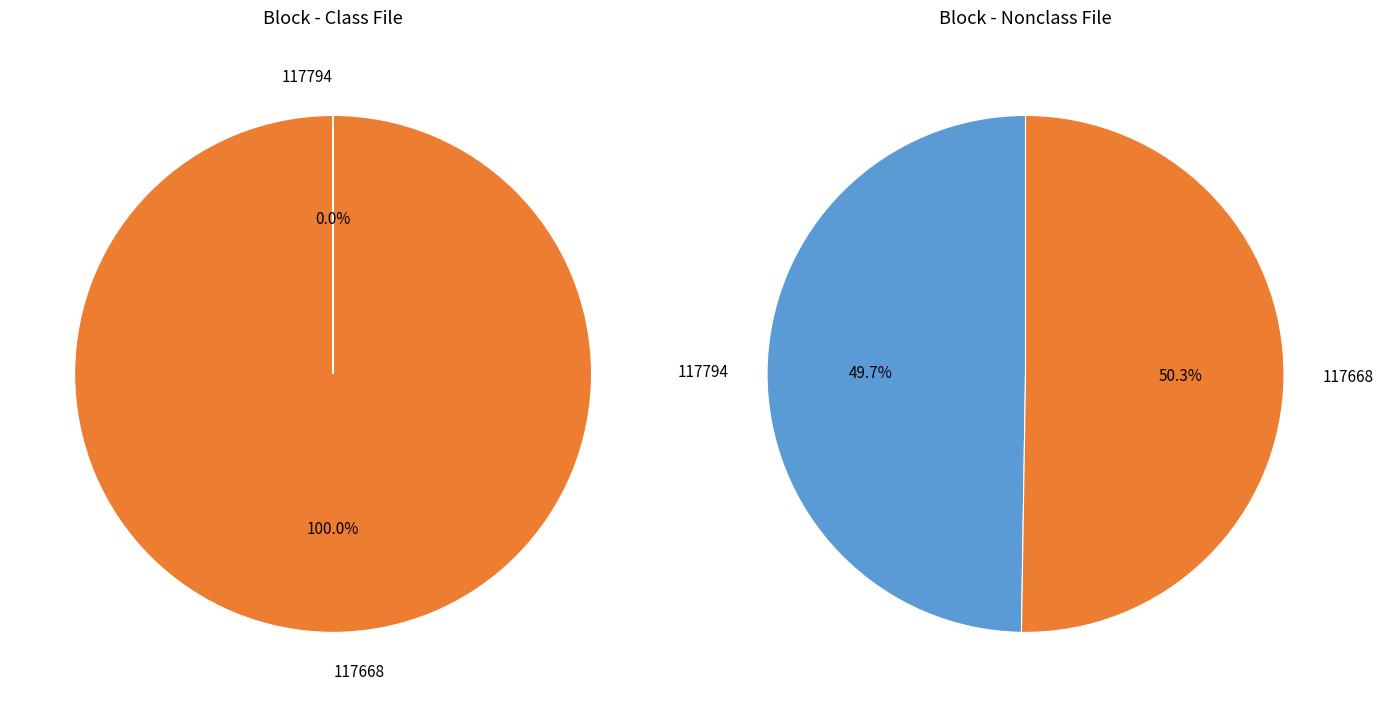

To the nearest percent, what is the combined percentage of 117794 and 117668?

100%